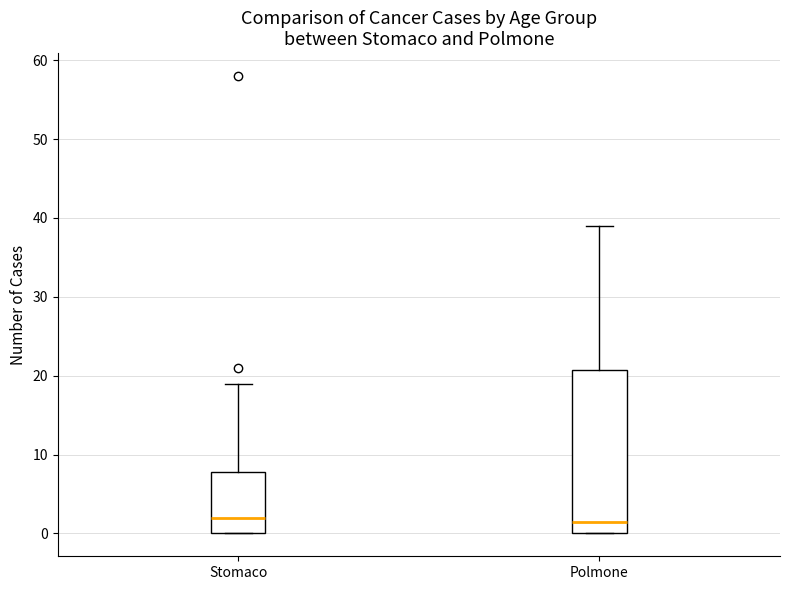

Where does the upper whisker of the box for Stomaco end on the y-axis? The values are not printed on the chart, so give them approximately, as read against the axis.

19